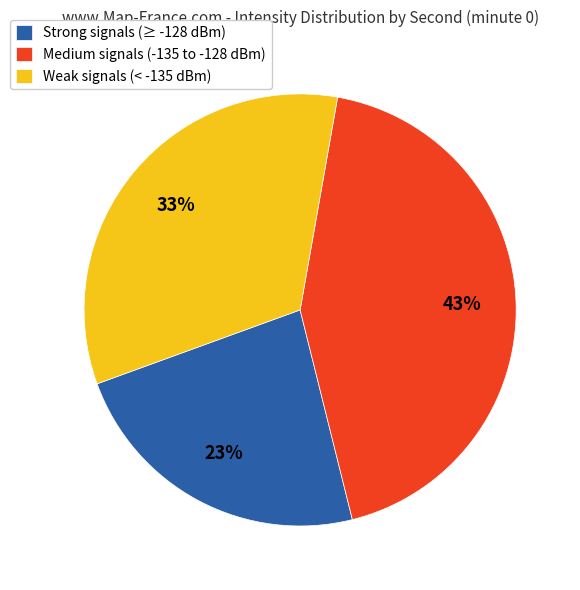

Between Weak signals (< -135 dBm) and Medium signals (-135 to -128 dBm), which is larger?

Medium signals (-135 to -128 dBm)